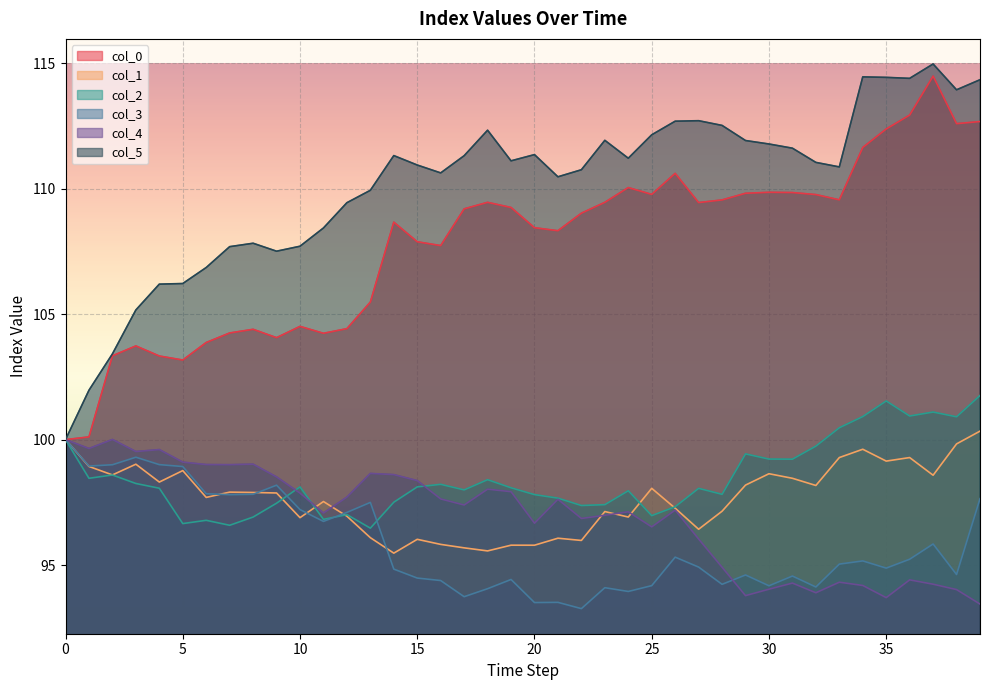

At which category does col_5 reach its first local peak?

8